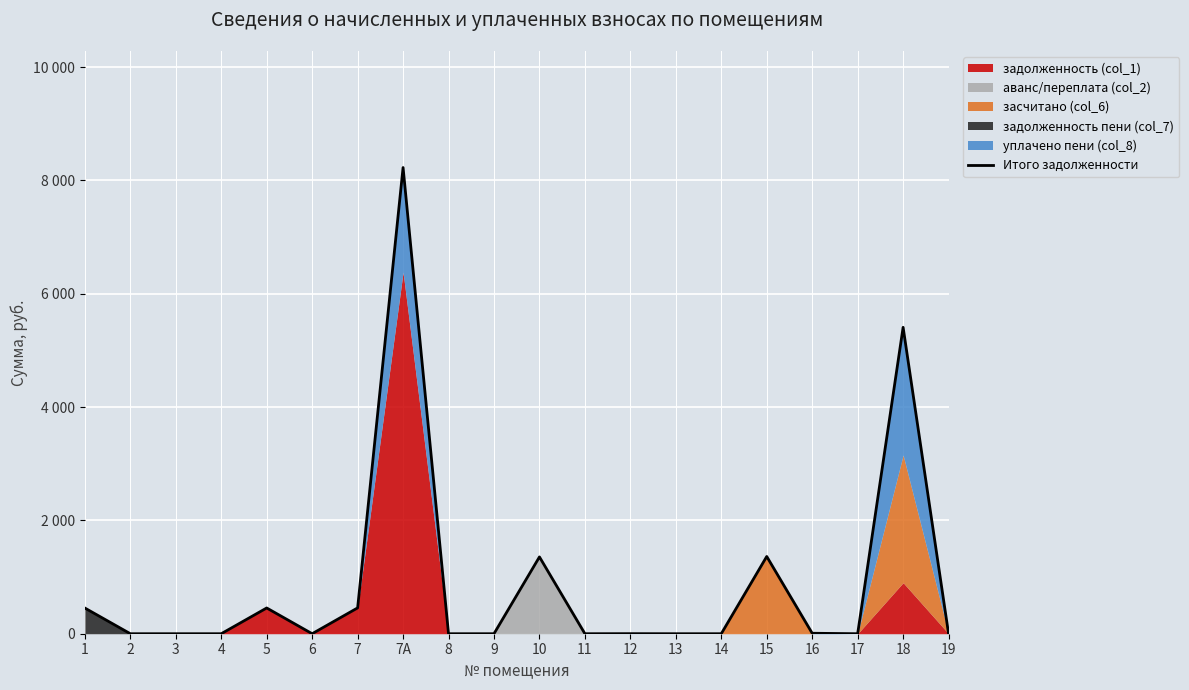

Which has a higher value, 12 or 5?

5